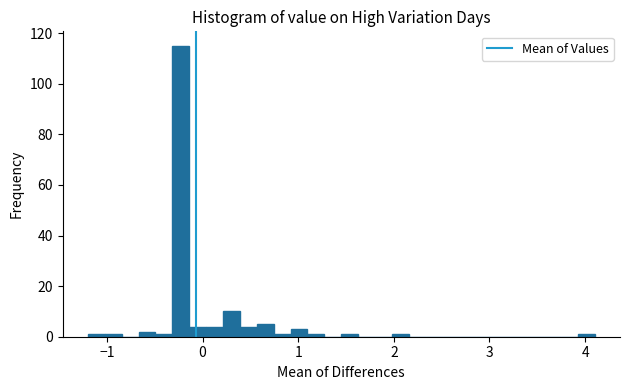

Read against the x-axis, roughly where is the centre of the tallest bar?

-0.2